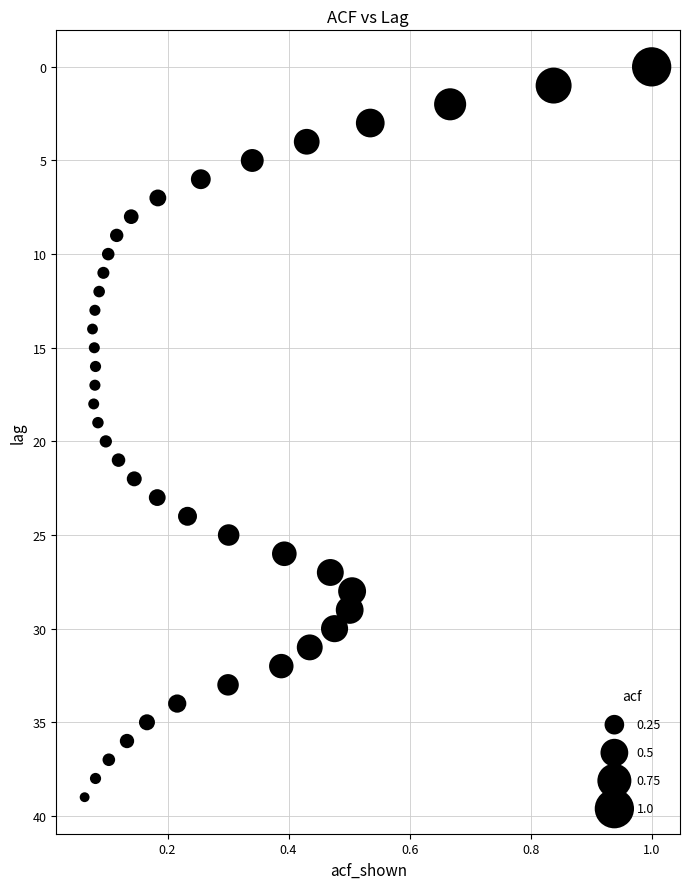

What is the range of Y values (max minus min)?

39